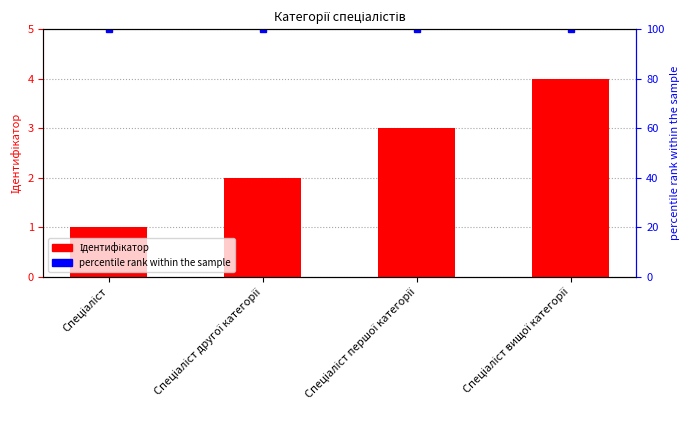

What is the minimum value shown in the chart?

1